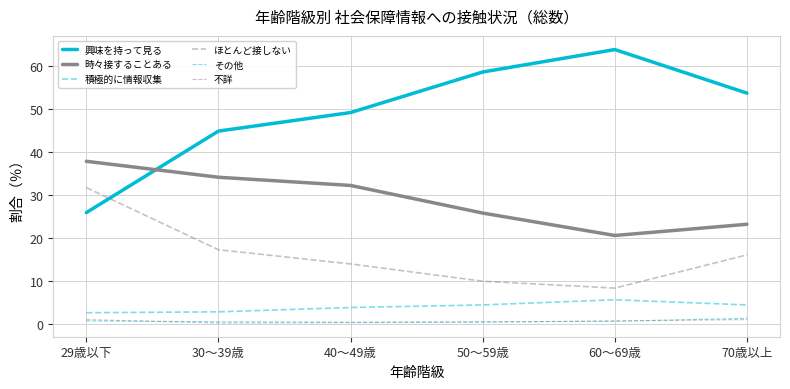

True or false: 時々接することある has a value of 20.6 at 60～69歳.

True